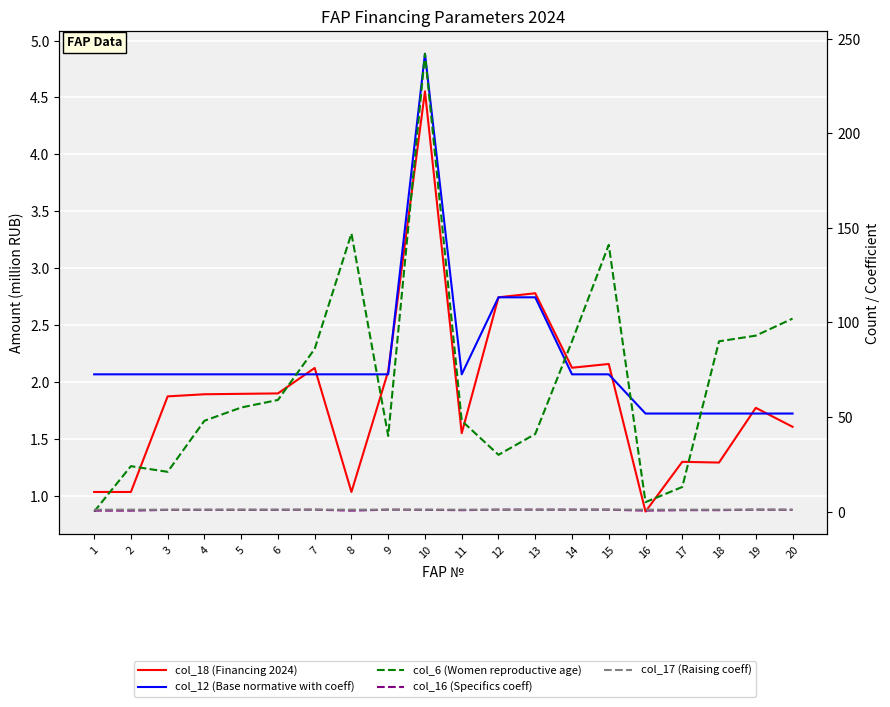

How many data points in col_17 (Raising coeff) are above 1?

13